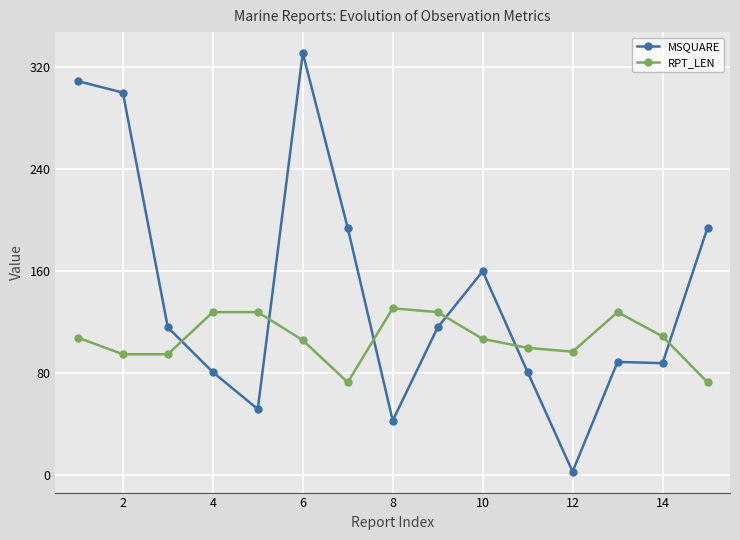

True or false: MSQUARE and RPT_LEN cross at least once.

True